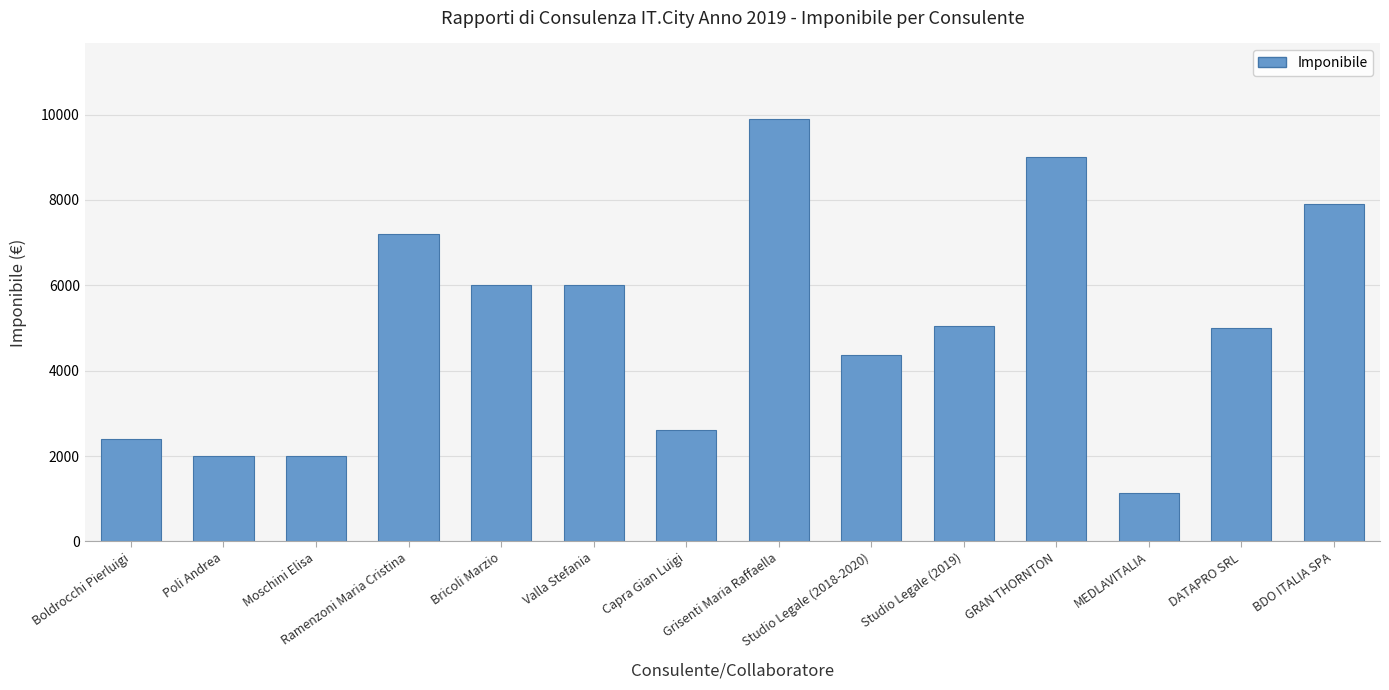

What is the greatest value displayed?

9888.0